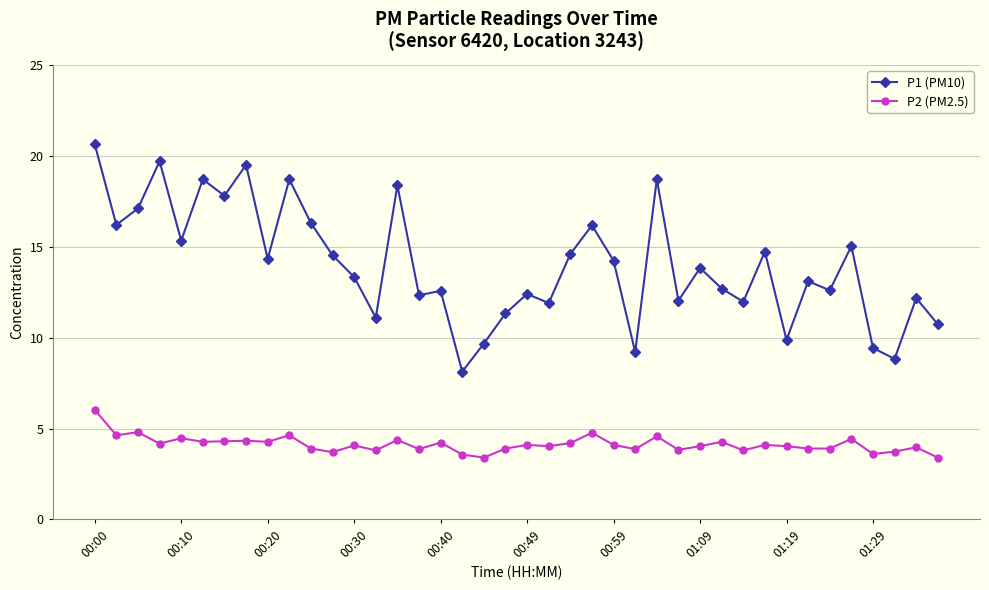

What is the greatest value displayed?

20.6